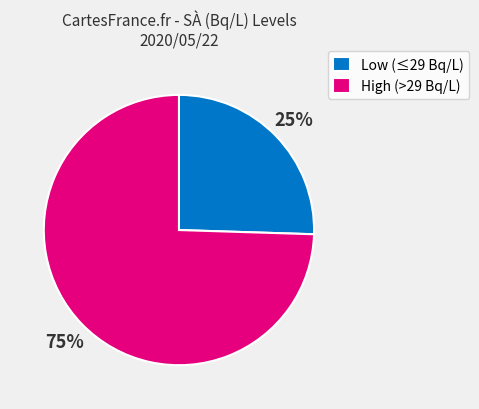

Which slice represents more than half of the pie?

High (>29 Bq/L)